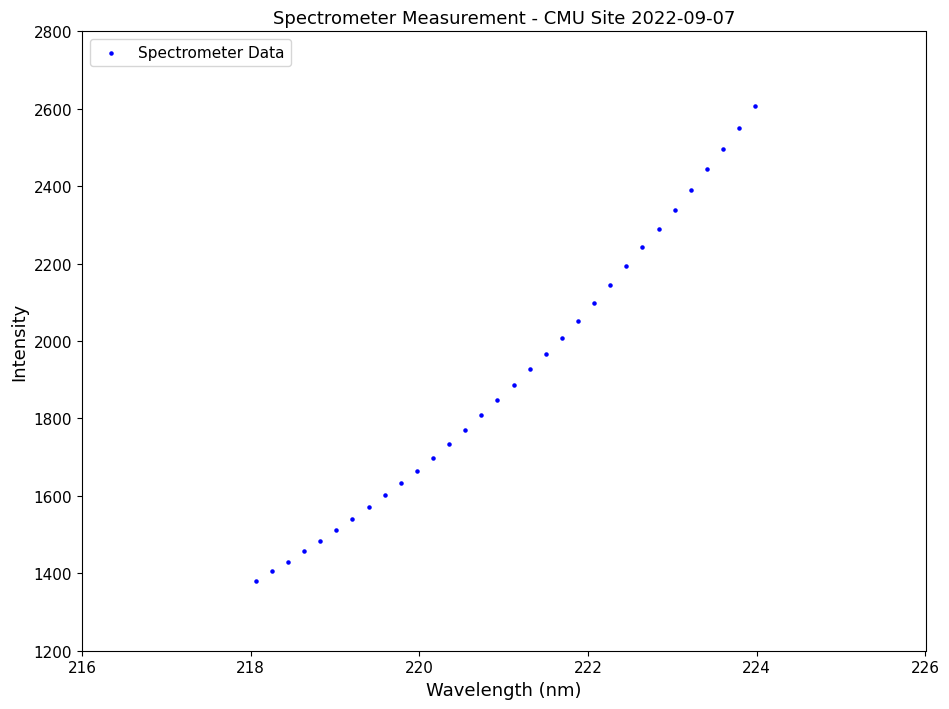

What is the range of Y values (max minus min)?

1228.1